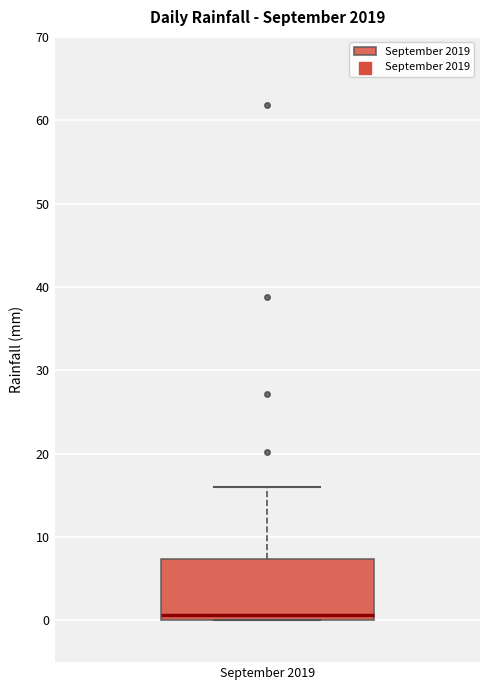

Where is the upper edge of the box for September 2019 on the y-axis? The values are not printed on the chart, so give them approximately, as read against the axis.

7